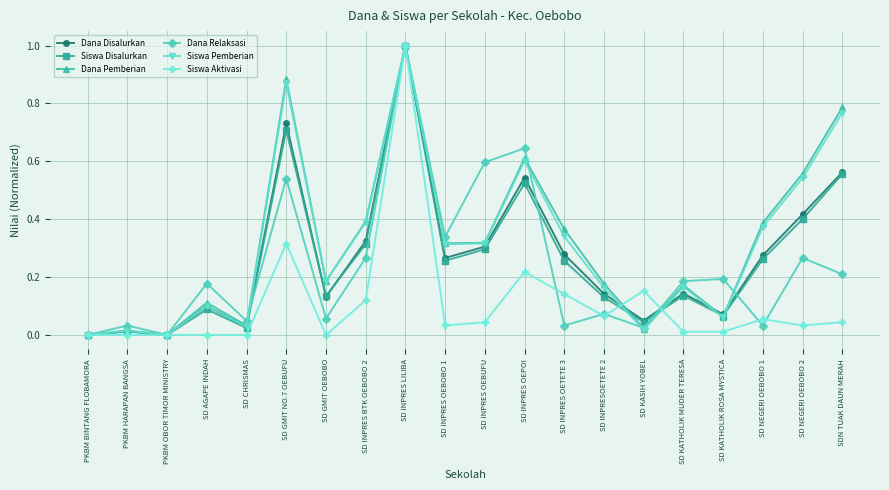

At which category is the sum across all series the highest?

SD INPRES LILIBA